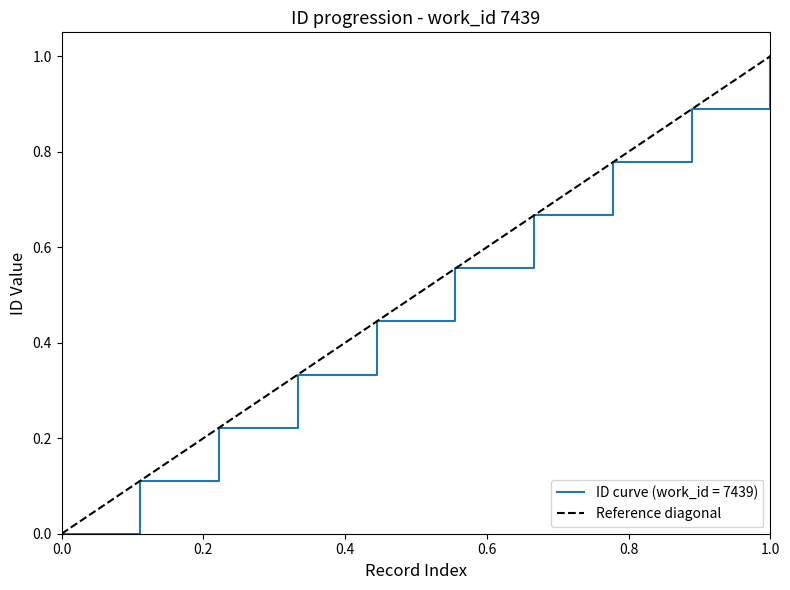

The chart shows a value of 0 at 0.0. True or false?

True